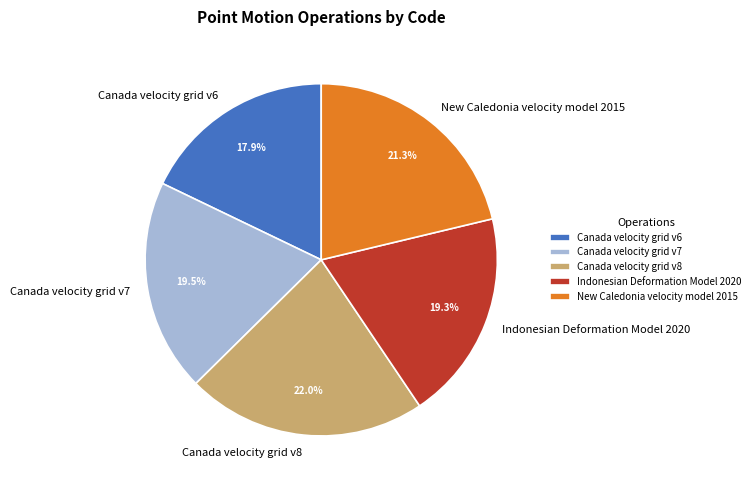

What percentage is the New Caledonia velocity model 2015 slice, to the nearest percent?

21%